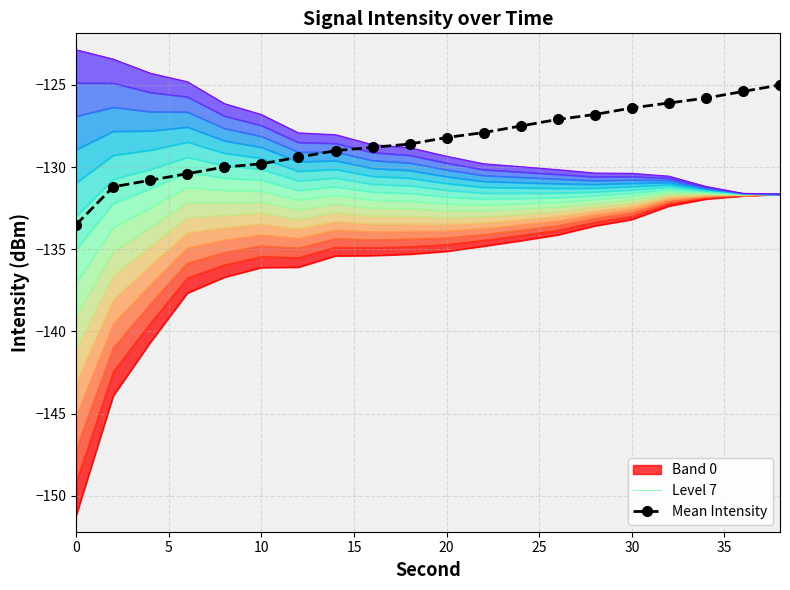

What is the difference between the second highest and second lowest values in the Level 7 series?

2.3